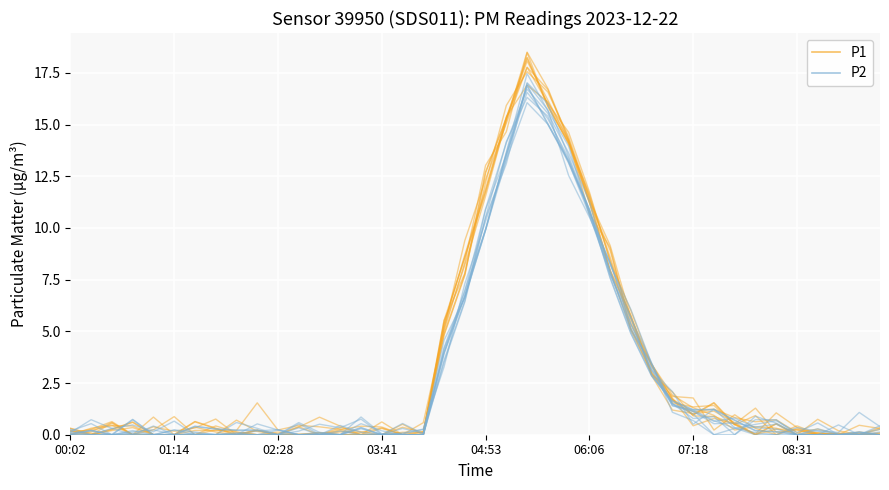

How many distinct data groups are displayed?

2